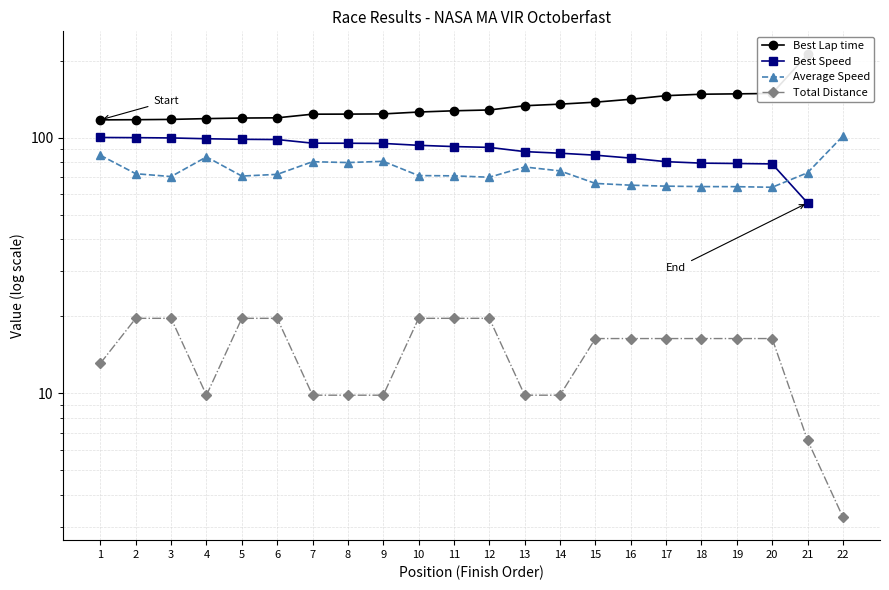

Rank the series by their maximum value, from highest to lowest.

Best Lap time, Average Speed, Best Speed, Total Distance